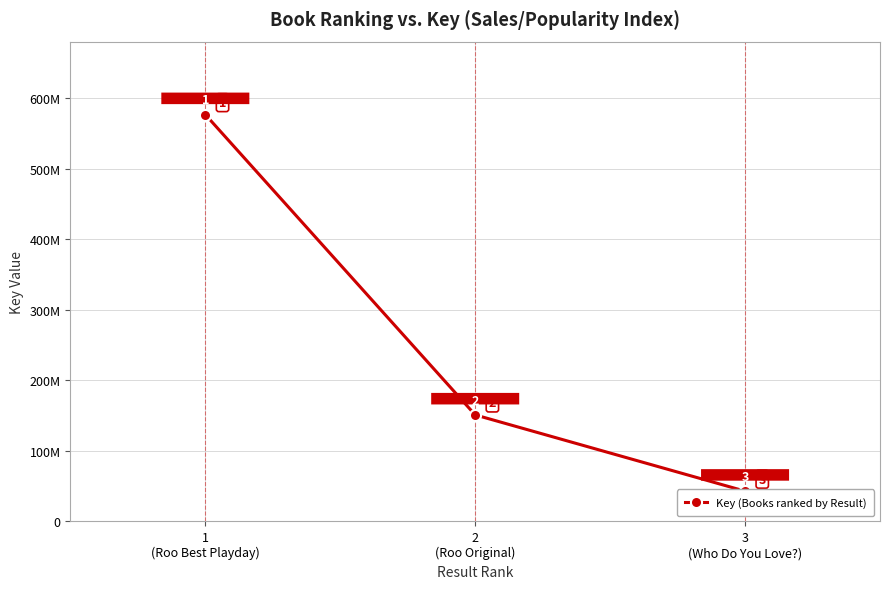

How many lines are shown in the chart?

1